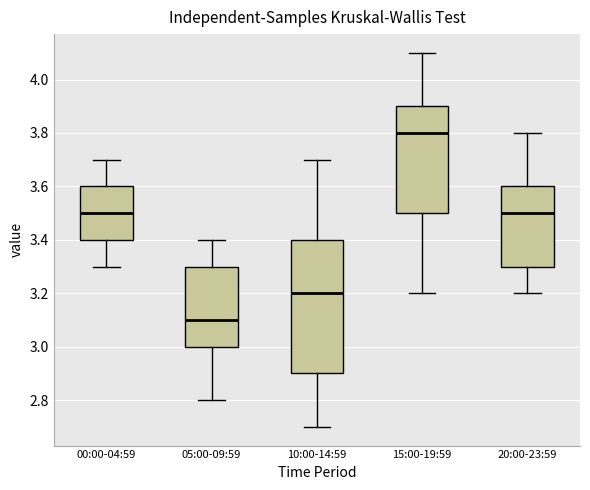

Which box is the tallest, from its lower edge to its upper edge?

10:00-14:59